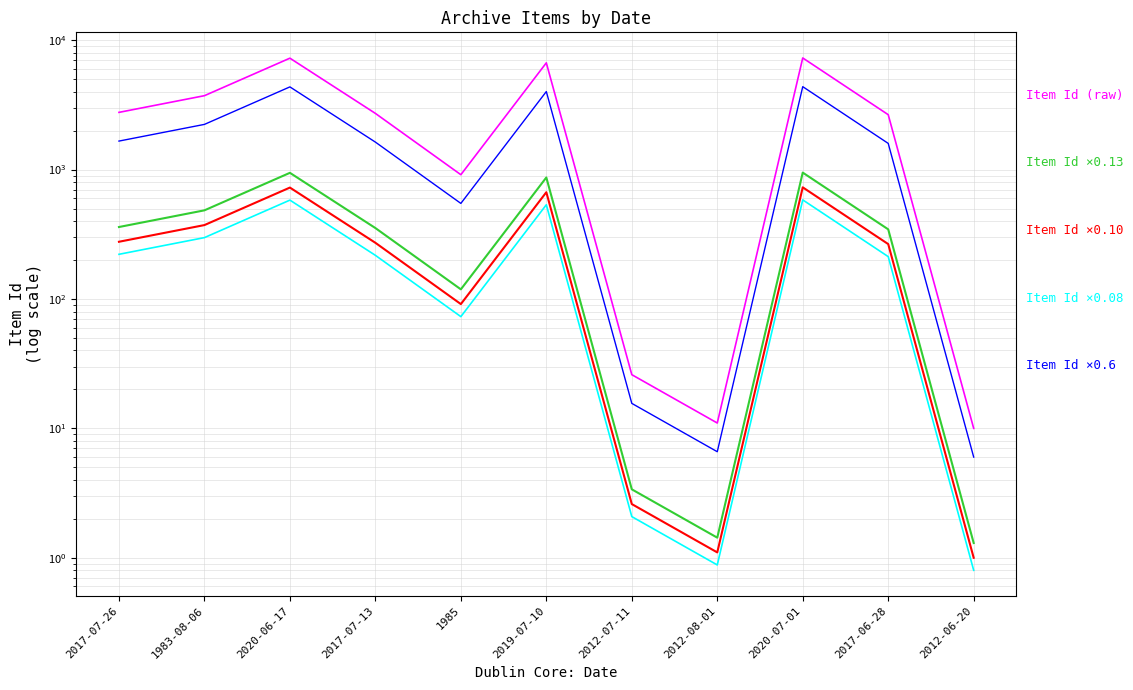

How many categories are shown in the chart?

11